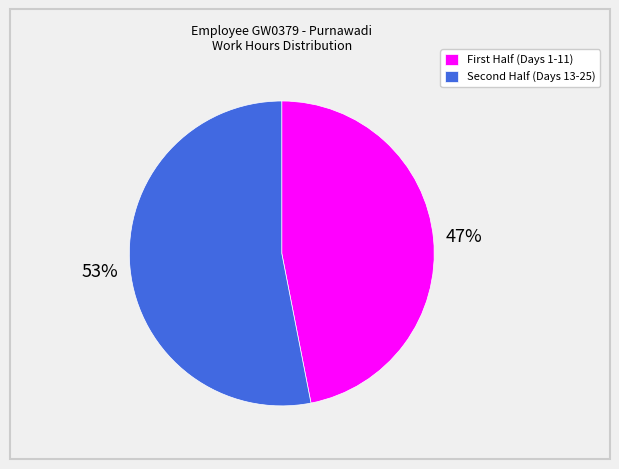

To the nearest percent, what is the average slice percentage?

50%